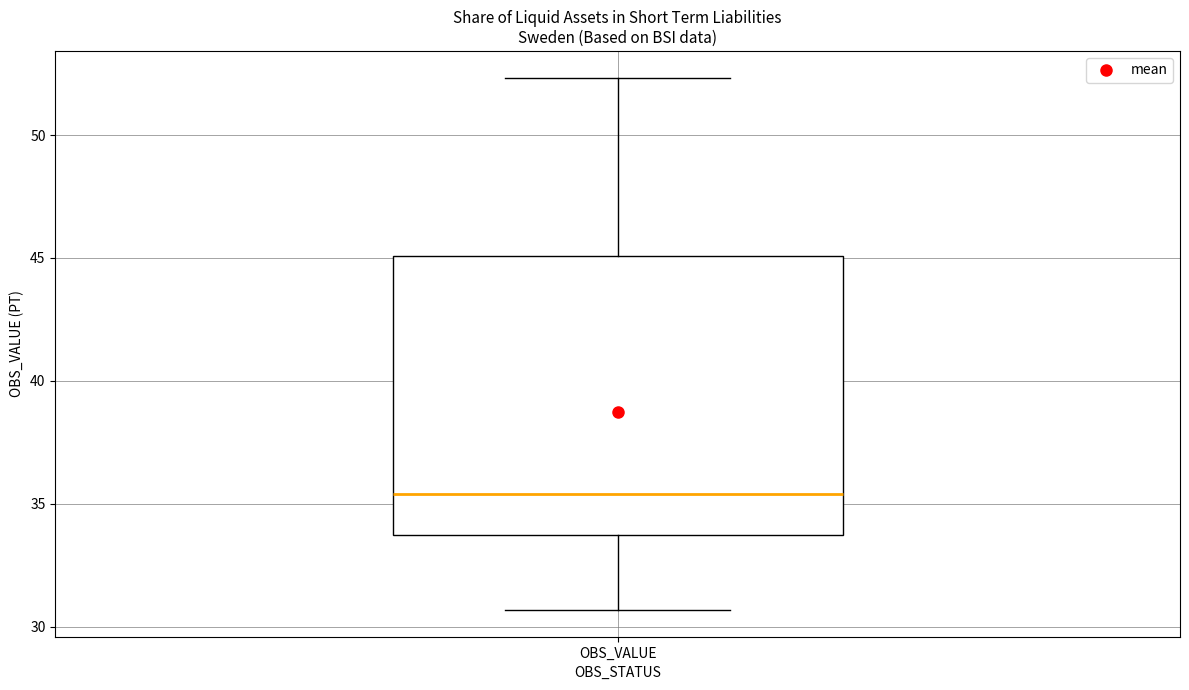

Transcribe this box plot: give where the median line is, the range the box spans, and where the two whiskers end, as read against the y-axis. The values are not printed on the chart, so give them approximately, as read against the axis.

median 35.5, box 33.5 to 45.0, whiskers 30.5 to 52.5